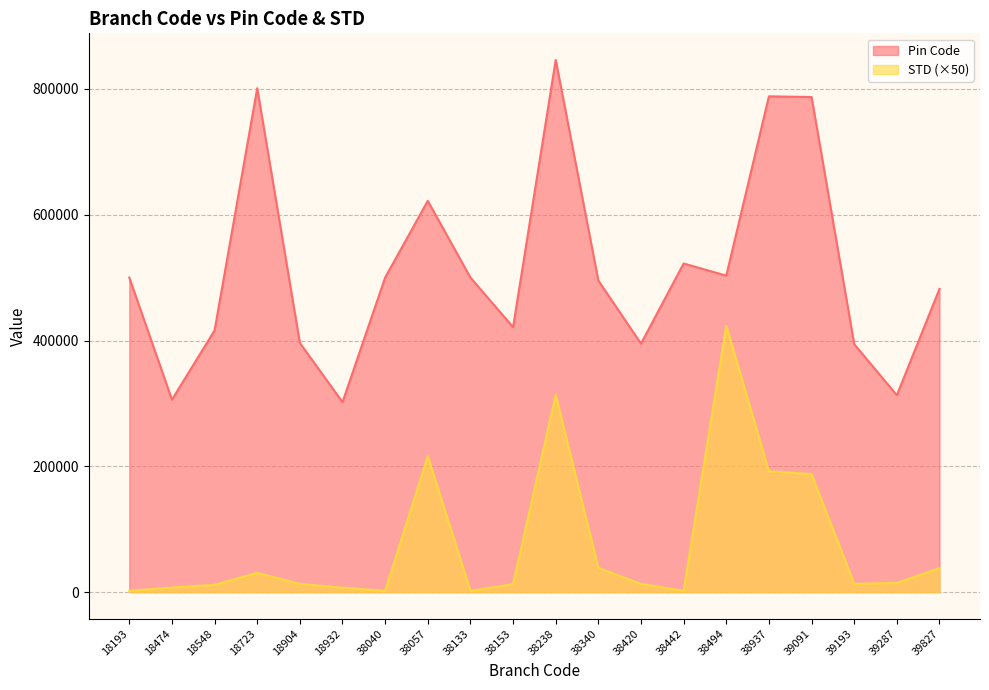

What is the sum of all STD values?

1540200